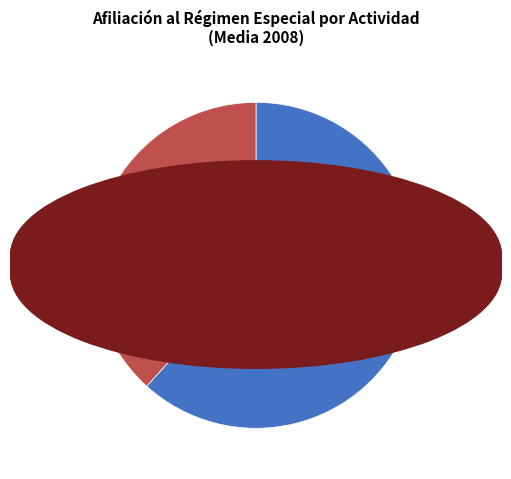

Is there any slice that represents more than half of the pie?

Yes